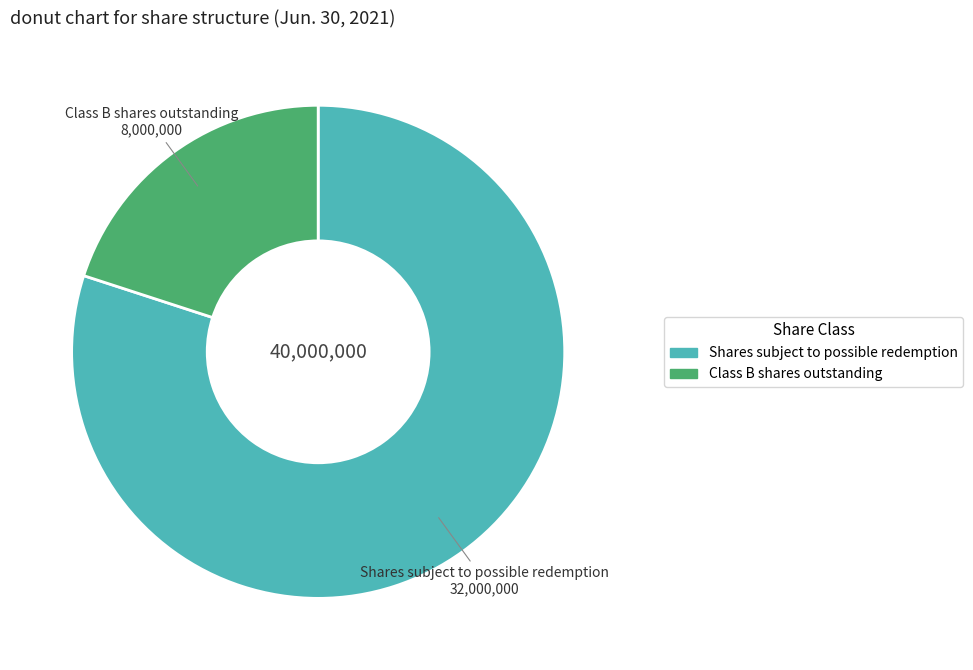

Combined, do Shares subject to possible redemption and Class B shares outstanding account for over 50%?

Yes